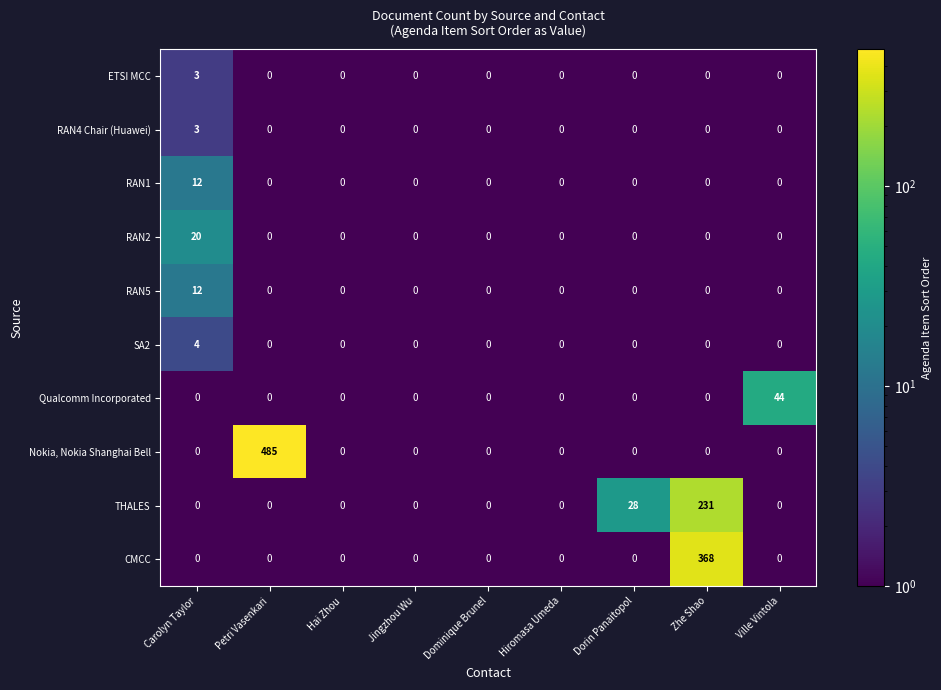

What is the difference between the maximum and minimum values in the RAN2 series?

20